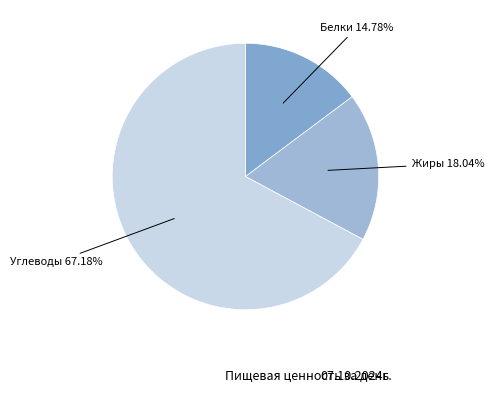

What is the total percentage of Жиры and Белки?

32.8%